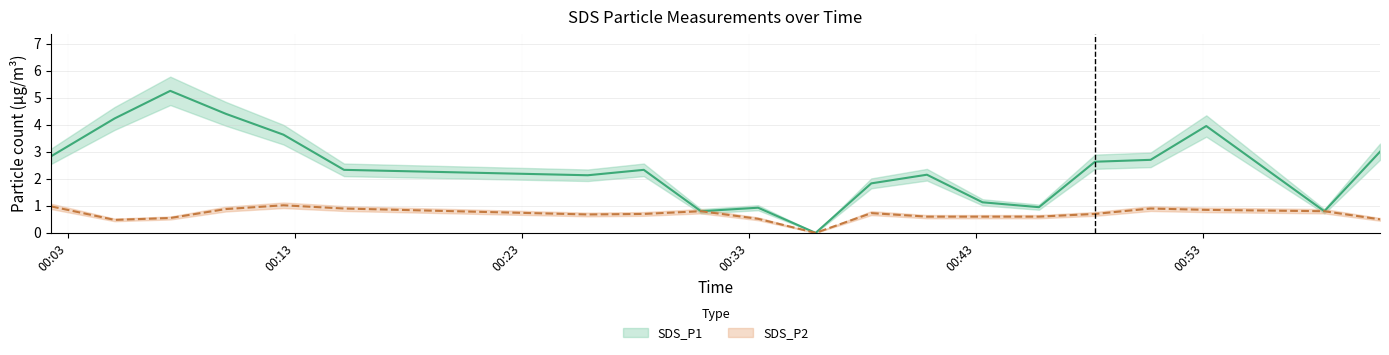

Which series changed the most between 2022/01/13 00:50:41 and 2022/01/13 01:00:47?

SDS_P2